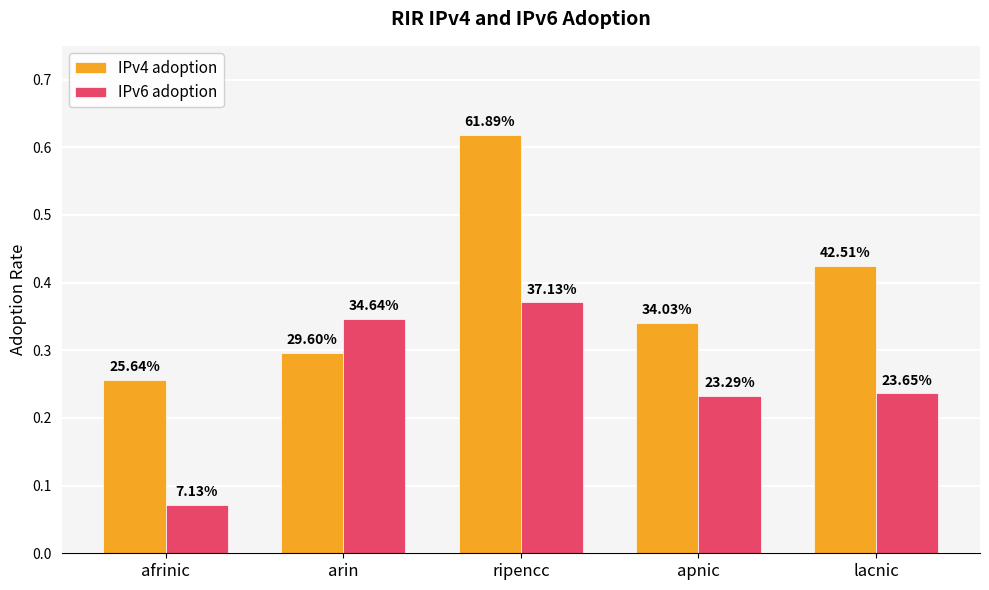

How many groups of bars are there?

5